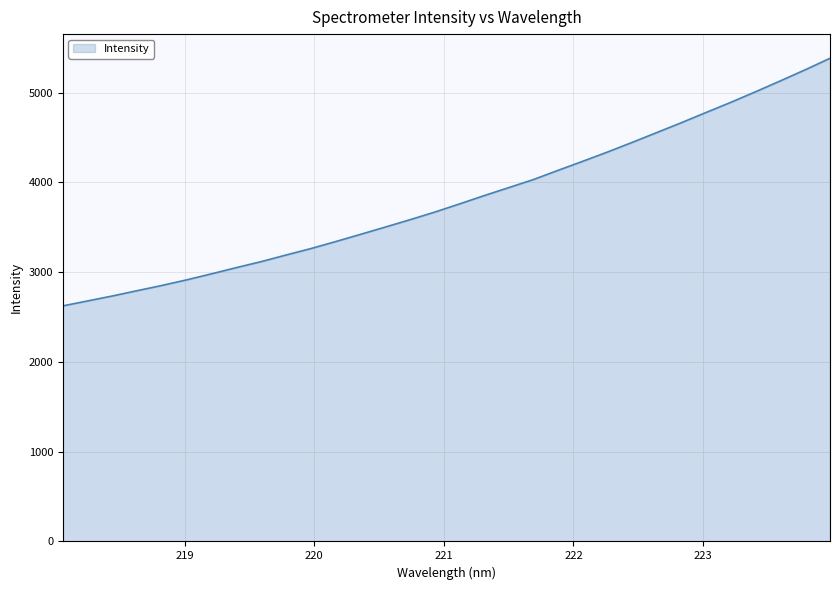

What is the smallest value displayed?

2625.0